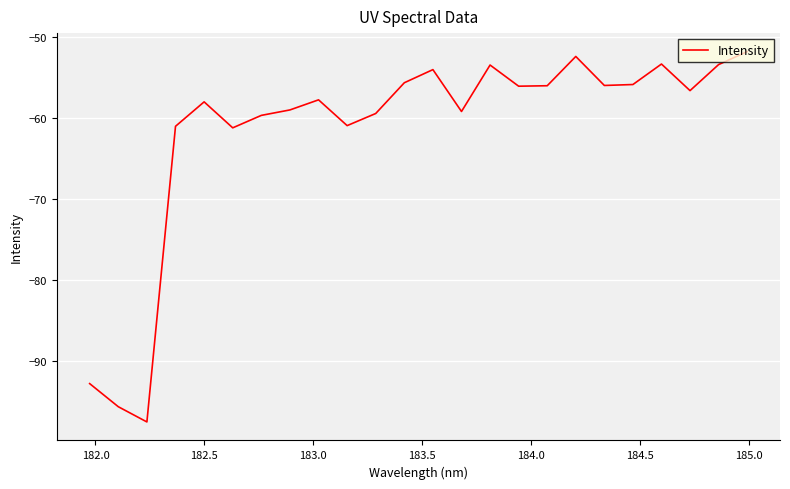

What is the smallest value displayed?

-97.6